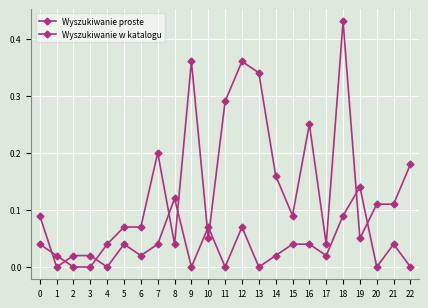

Which series has the widest spread of values?

Wyszukiwanie proste